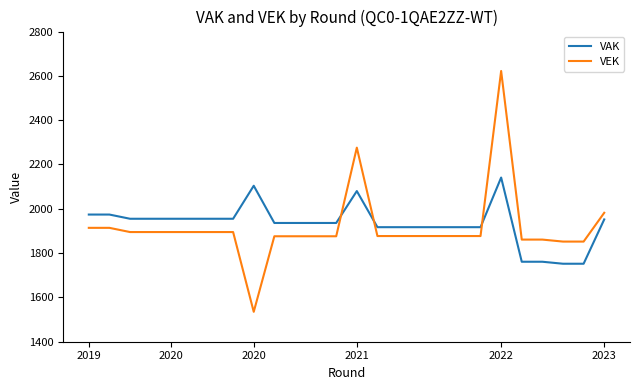

Which series has the largest total across all categories?

VAK